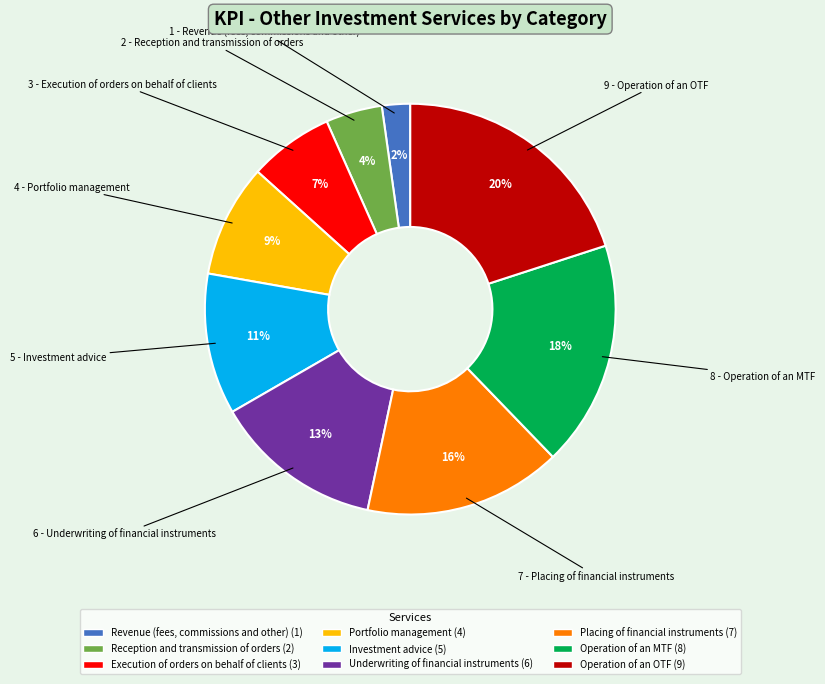

True or false: Investment advice accounts for 11% of the total.

True